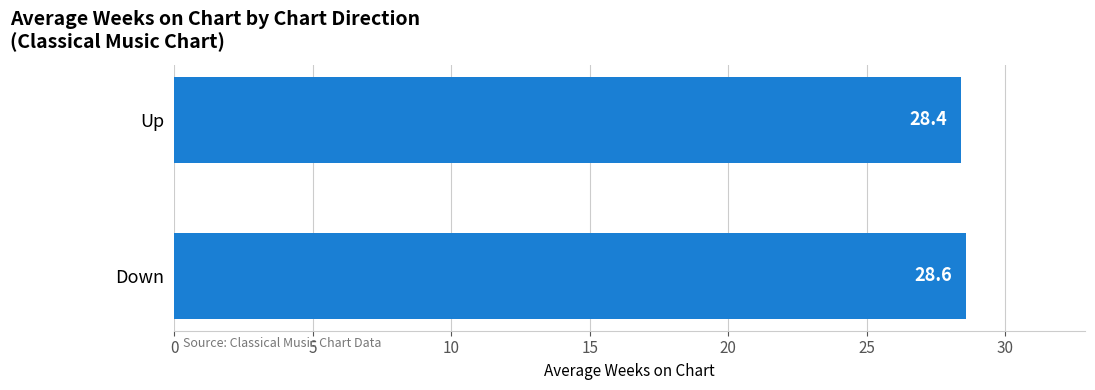

What is the greatest value displayed?

28.6